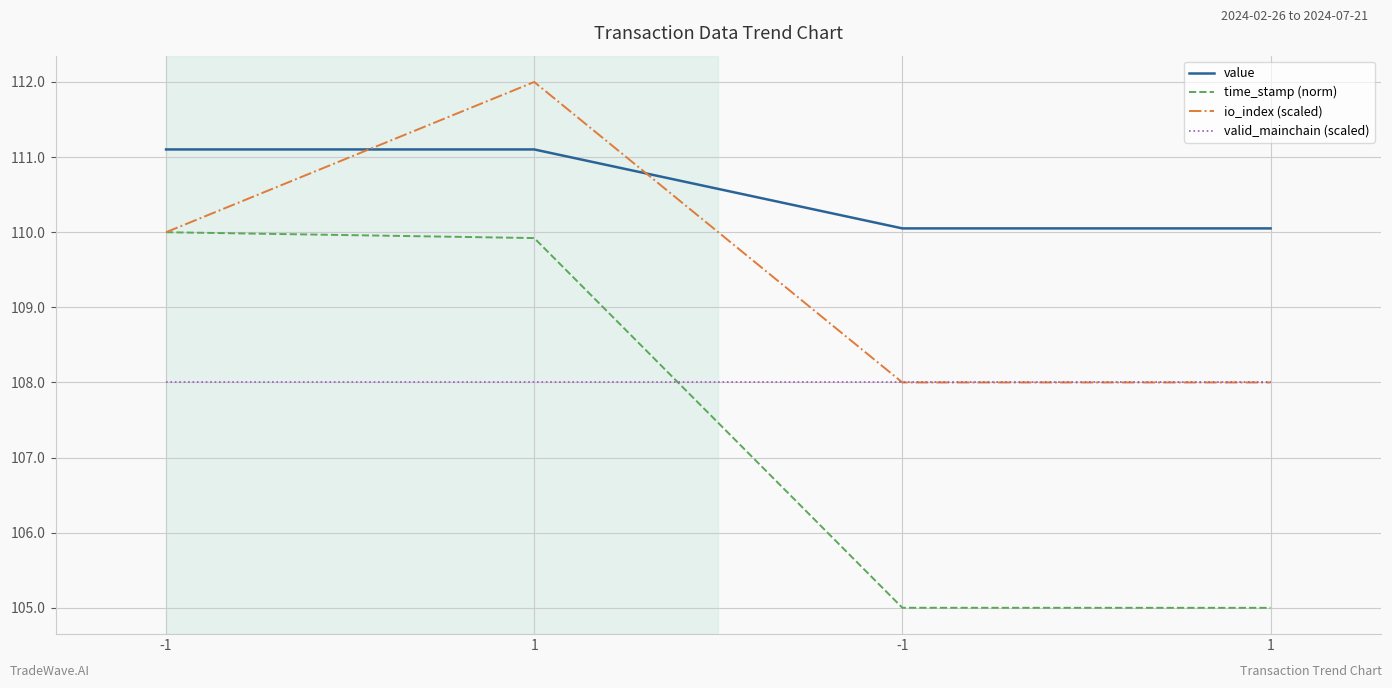

Does the chart have visible grid lines?

Yes